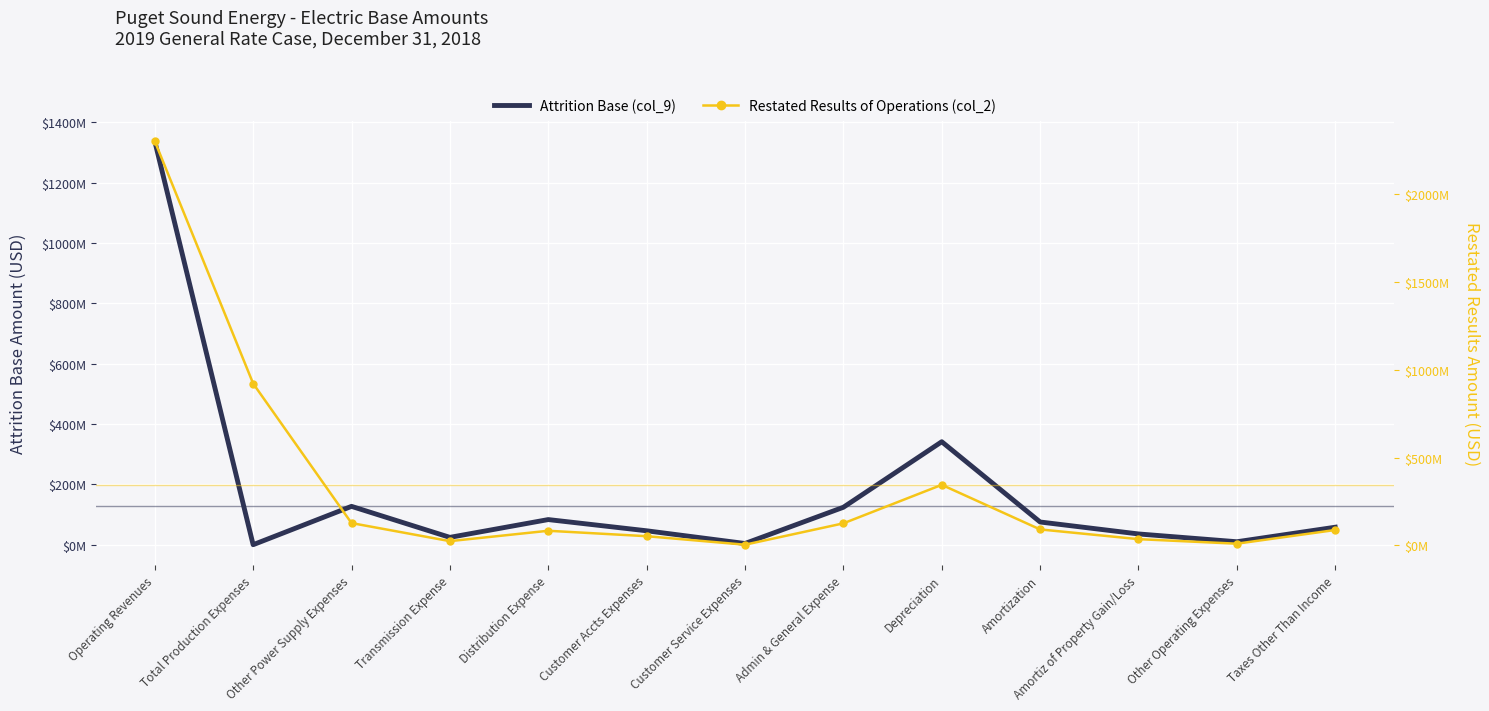

At which label does Restated Results of Operations (col_2) reach its minimum?

Customer Service Expenses